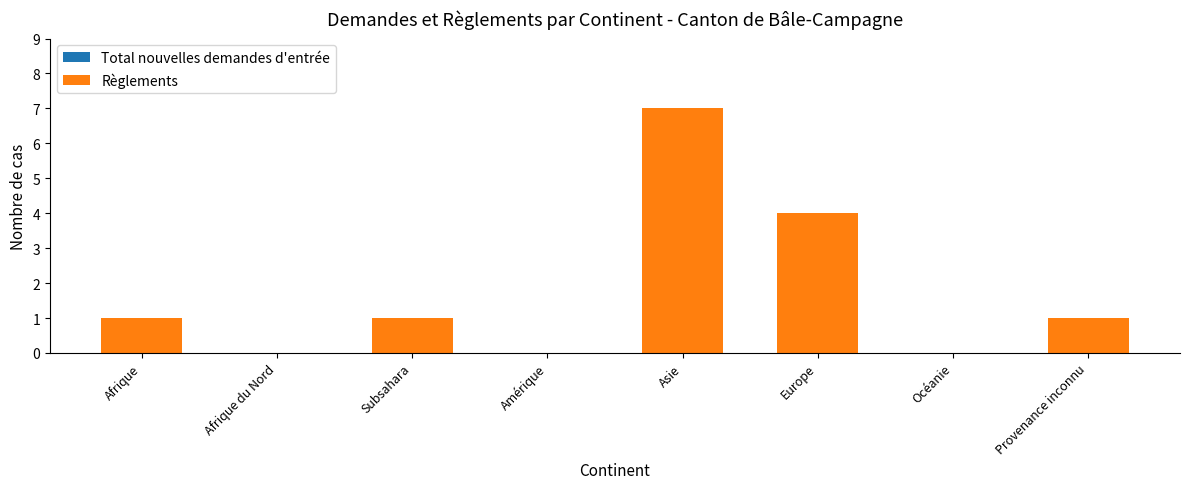

The value at Océanie is -3. True or false?

False